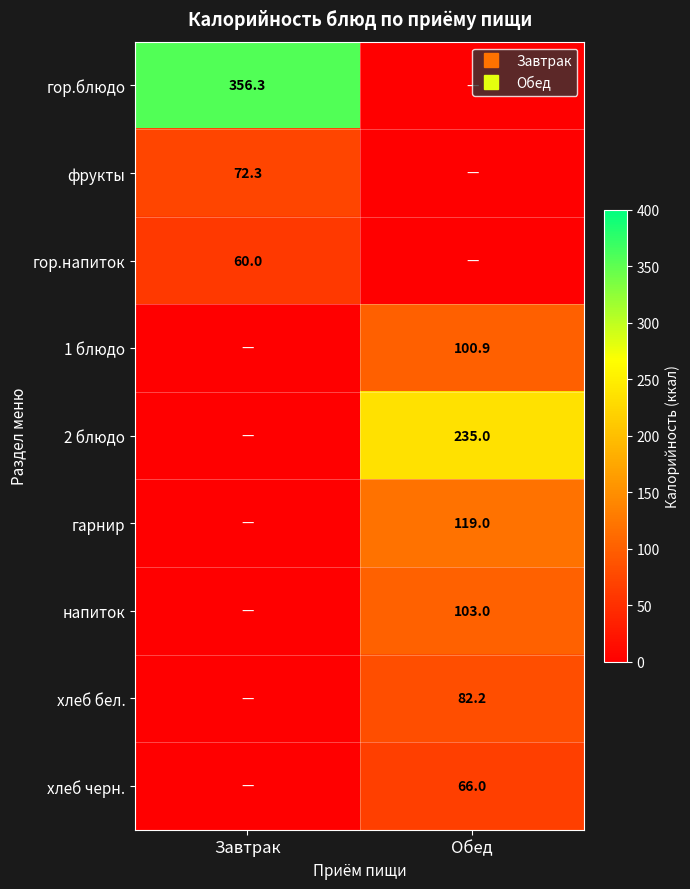

Which has a higher value, Обед or Завтрак?

Завтрак